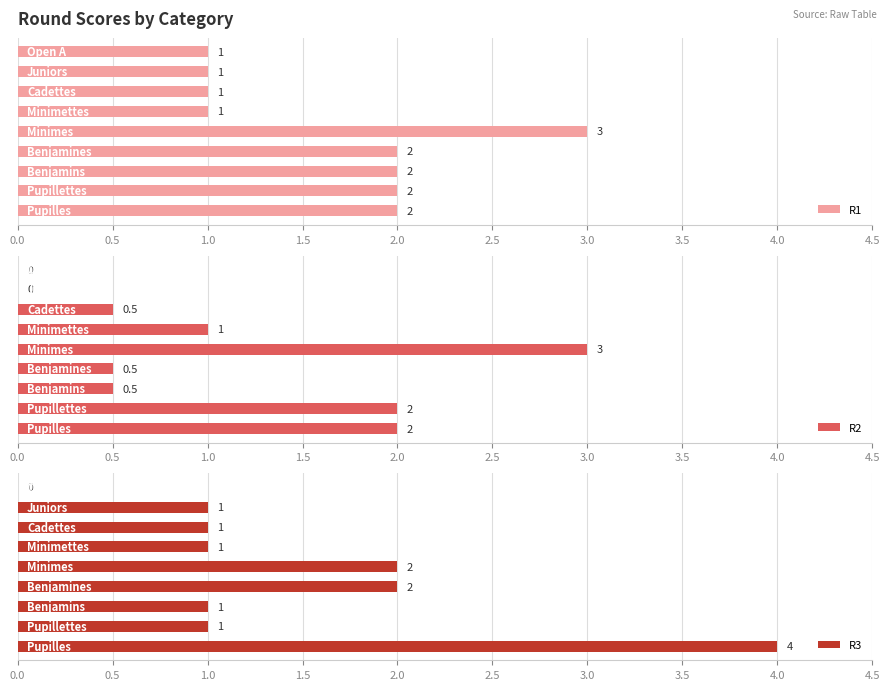

What is the highest value of the R3 series?

4